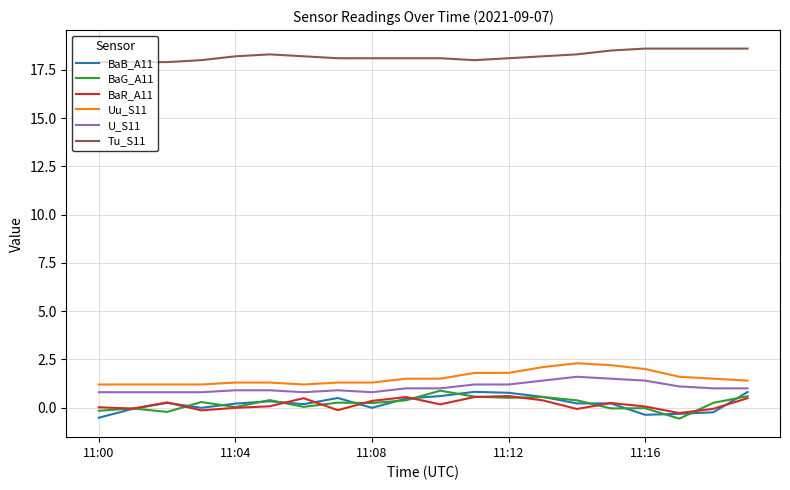

Which series has the largest total across all categories?

Tu_S11